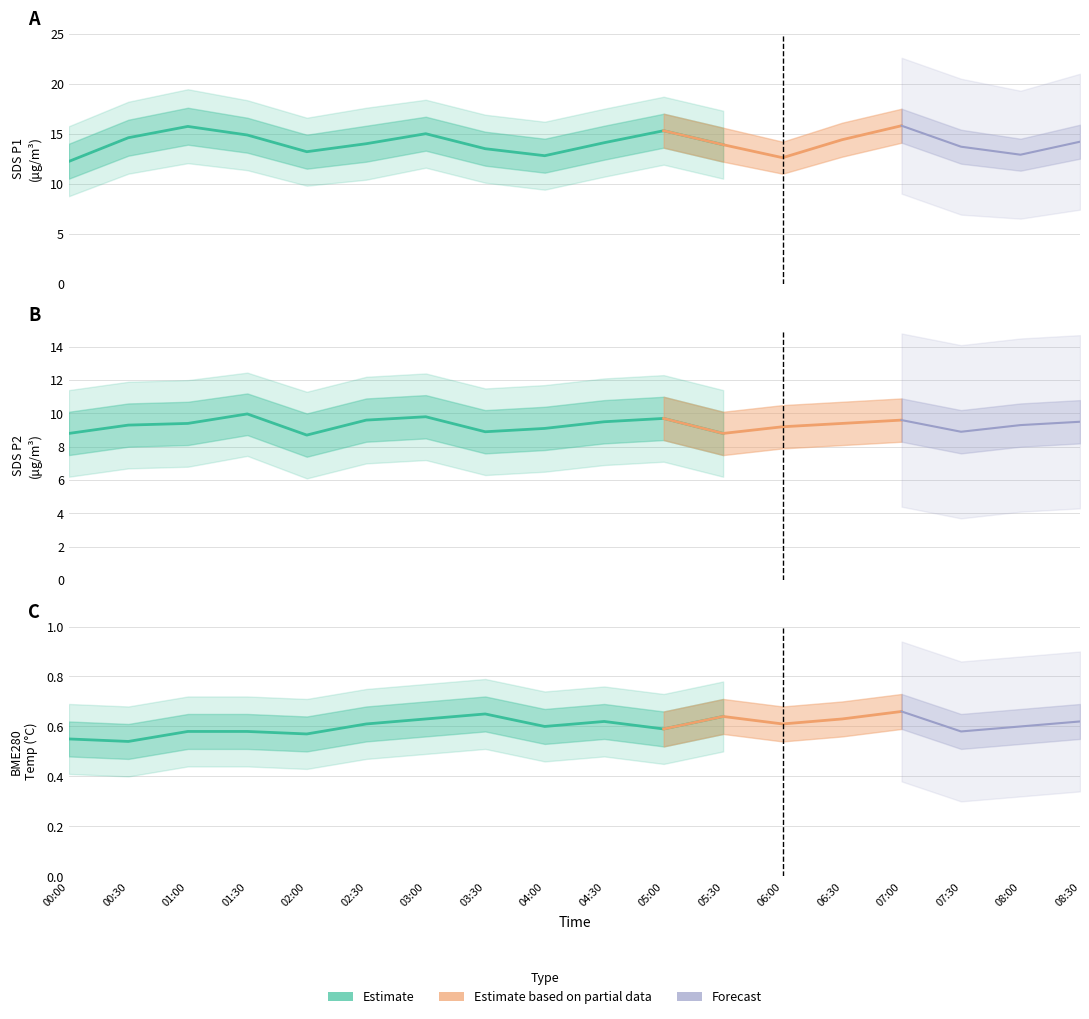

How many interior local peaks does the SDS_P2 series have?

4